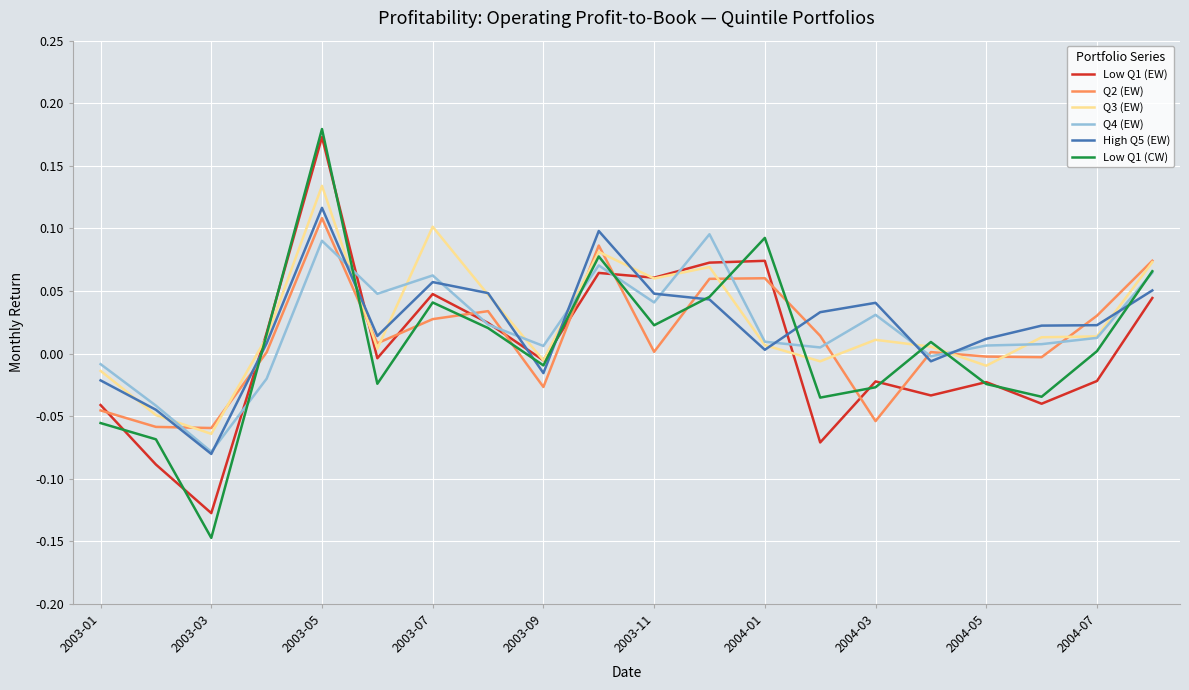

What are all the series names shown in the legend?

Low Q1 (EW), Q2 (EW), Q3 (EW), Q4 (EW), High Q5 (EW), Low Q1 (CW)